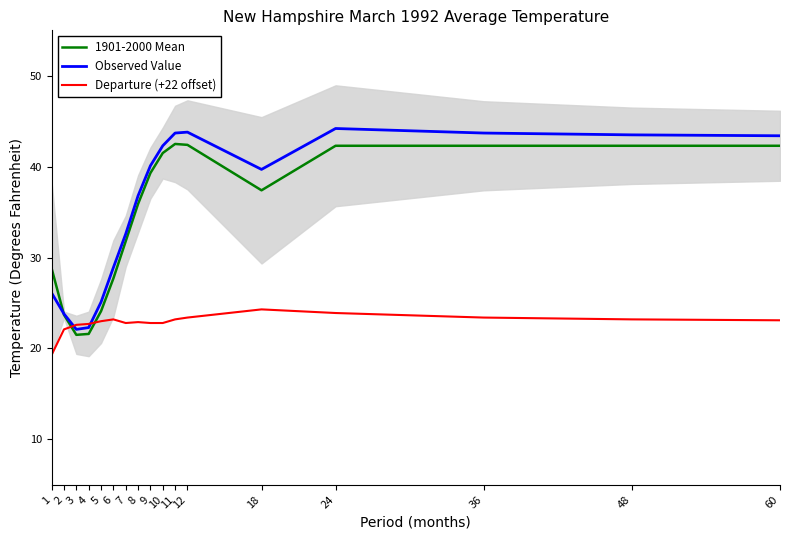

Which label corresponds to the largest value in the chart?

24